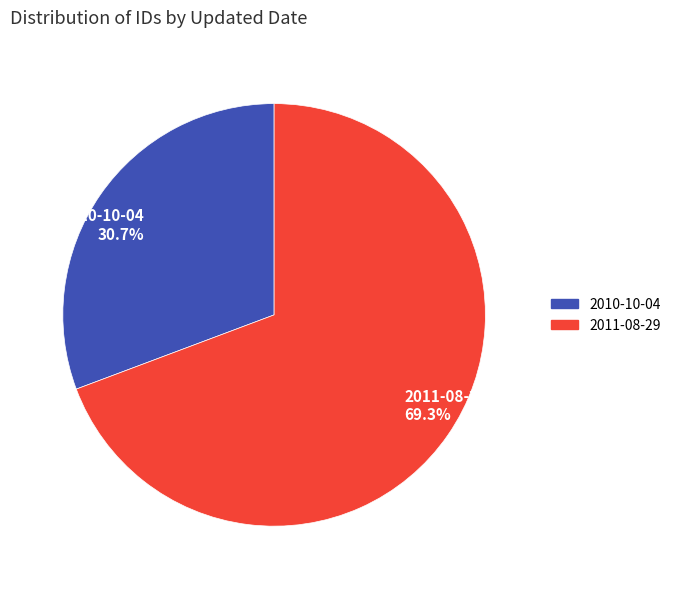

Which category accounts for the majority?

2011-08-29